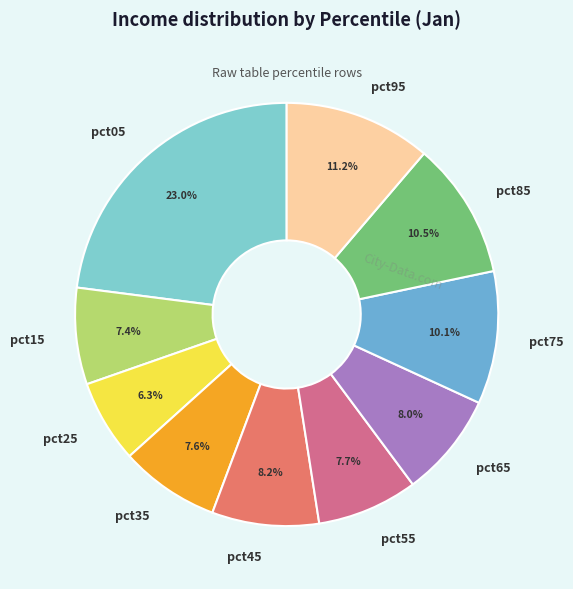

To the nearest percent, what is the average slice percentage?

10%